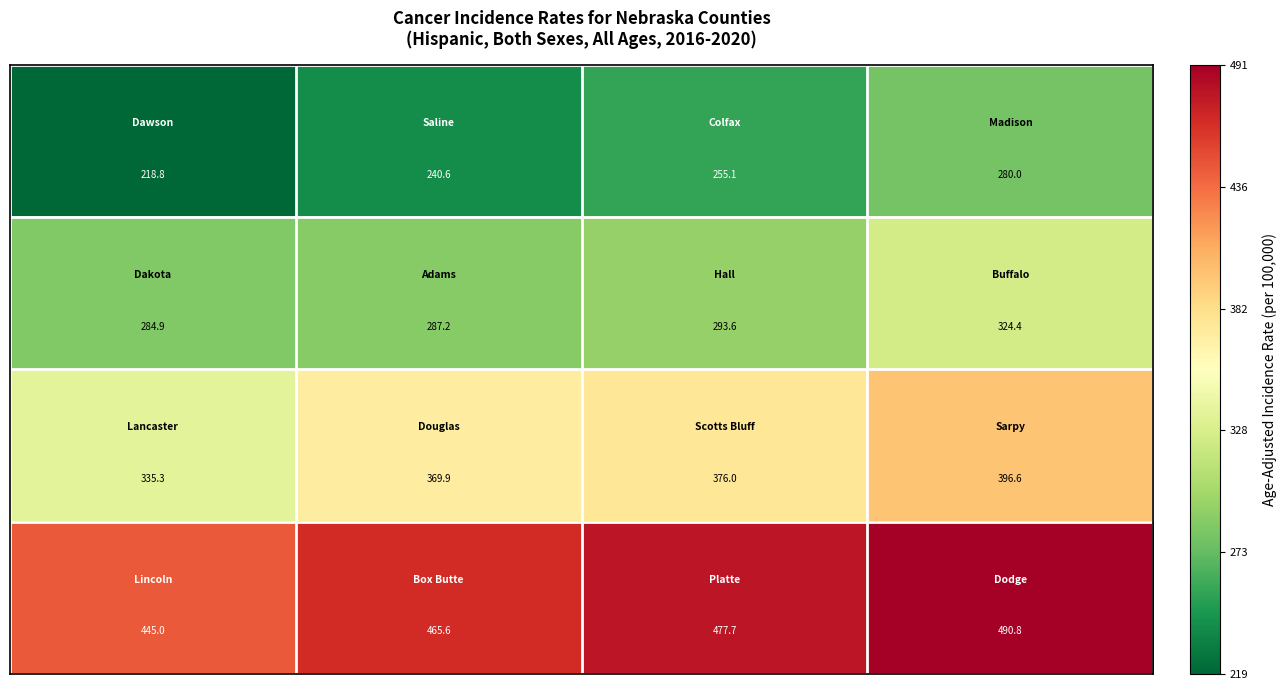

What is the smallest value displayed?

218.8